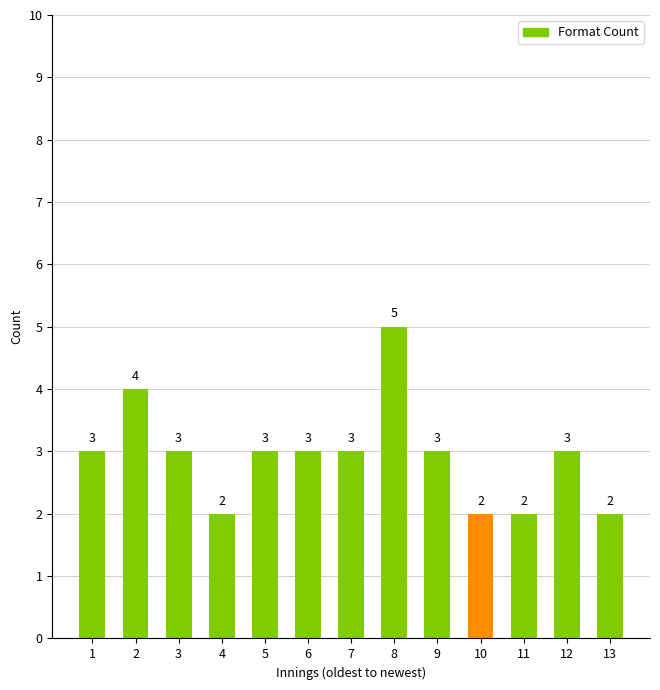

What is the smallest value displayed?

2